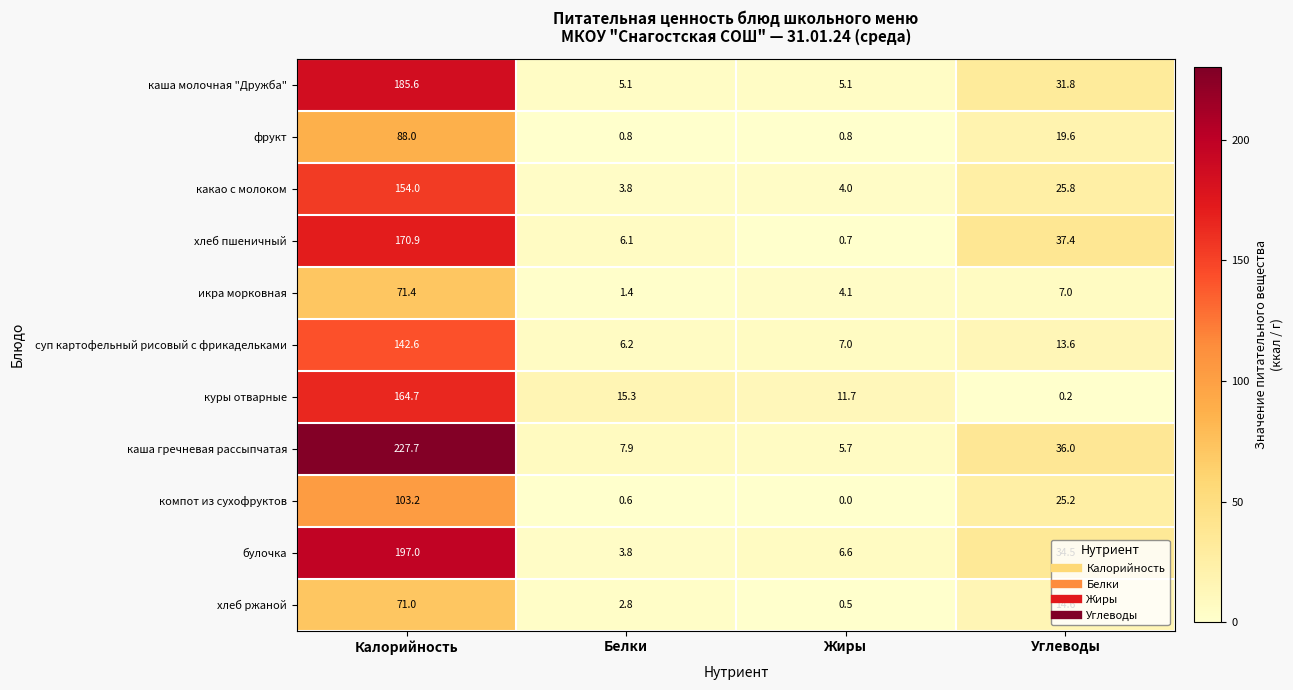

The хлеб ржаной series shows 71.0 at Калорийность. True or false?

True